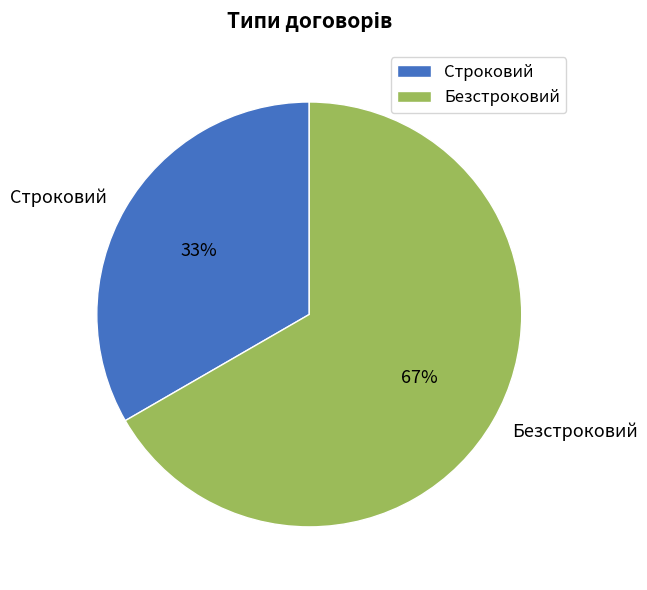

Which has a higher value, Строковий or Безстроковий?

Безстроковий